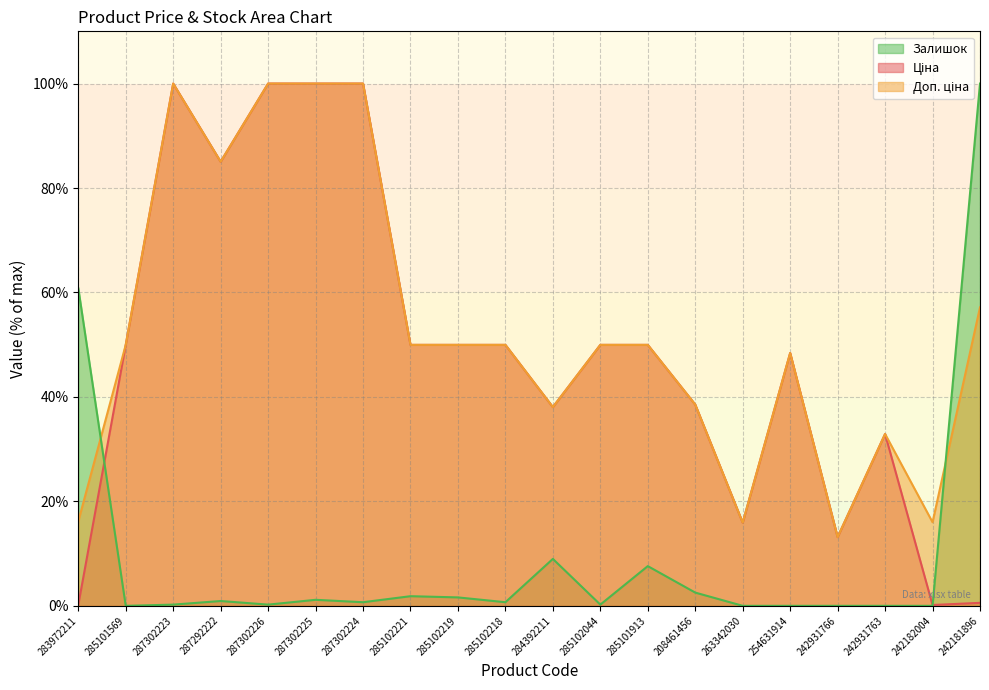

What is the total value across all series at 287292222?

171.0